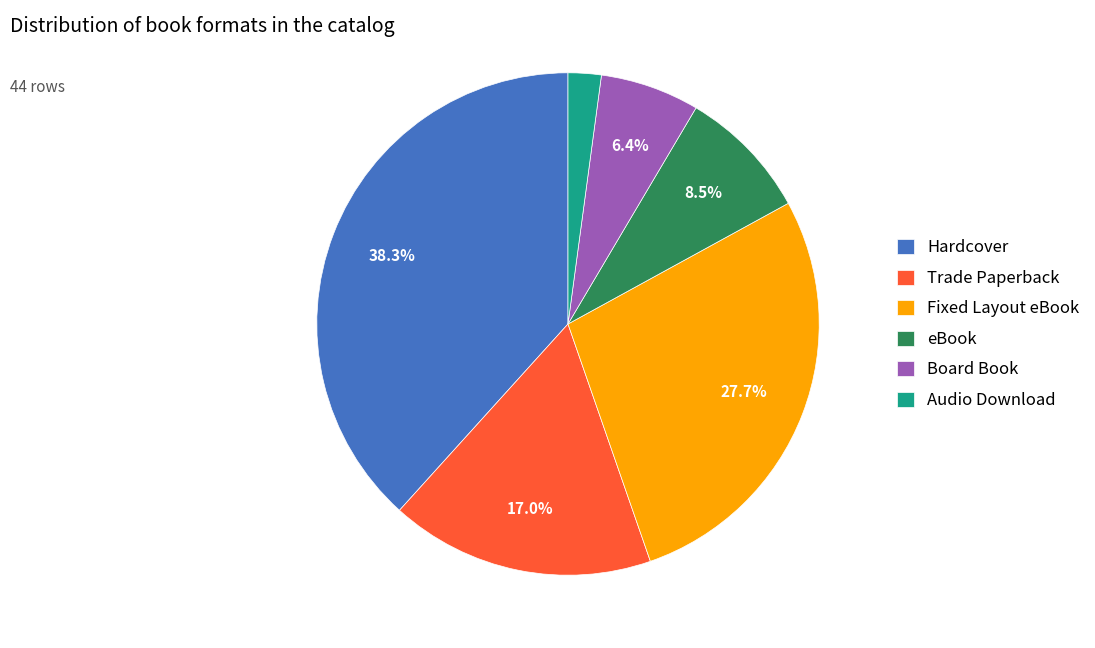

True or false: Board Book accounts for 6% of the total.

True